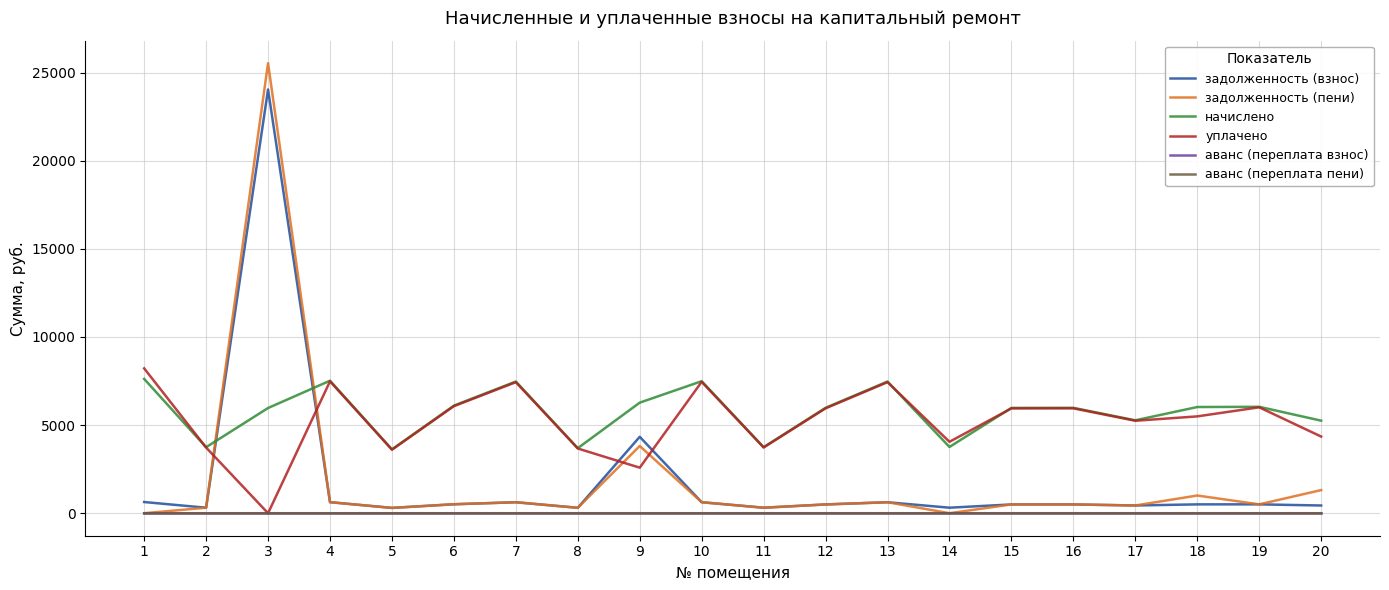

Between 5 and 19, which series saw the biggest shift?

начислено